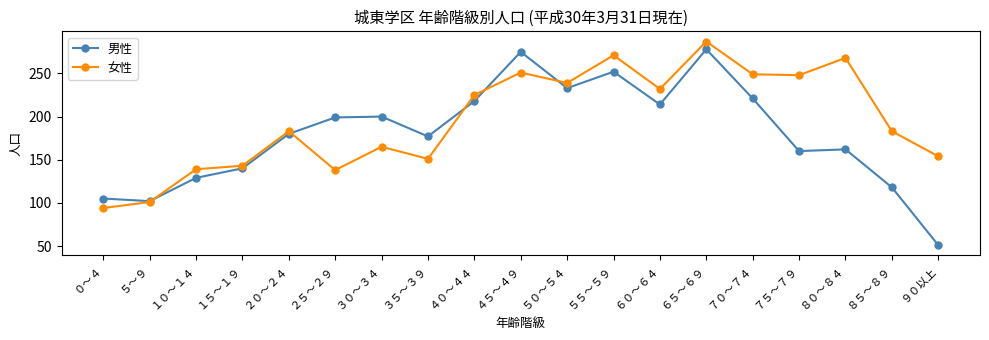

True or false: 男性 has more than 2 interior local peaks.

True